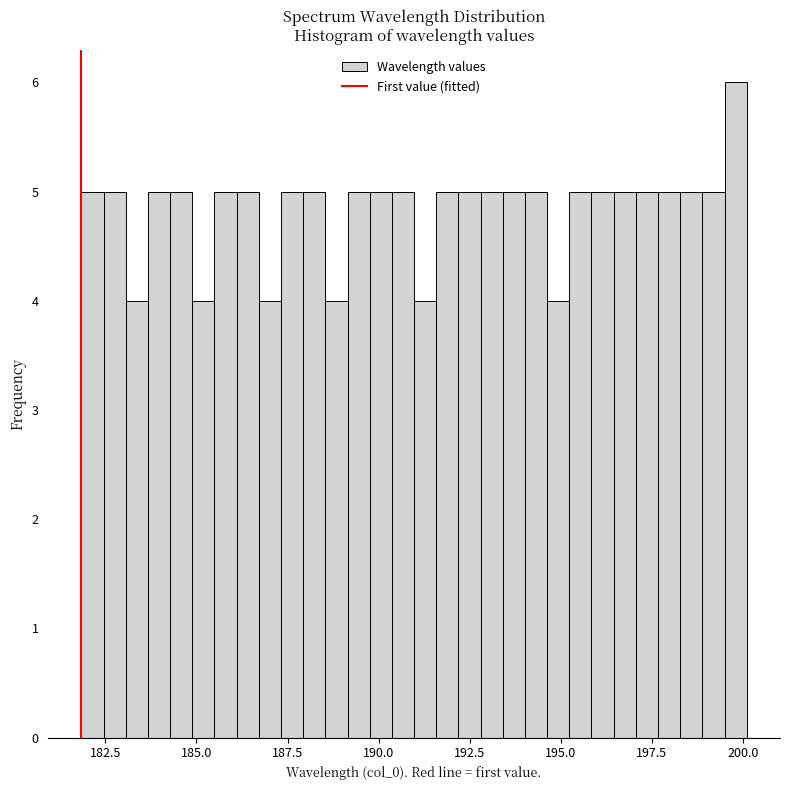

Read against the x-axis, roughly where is the centre of the tallest bar?

200.0